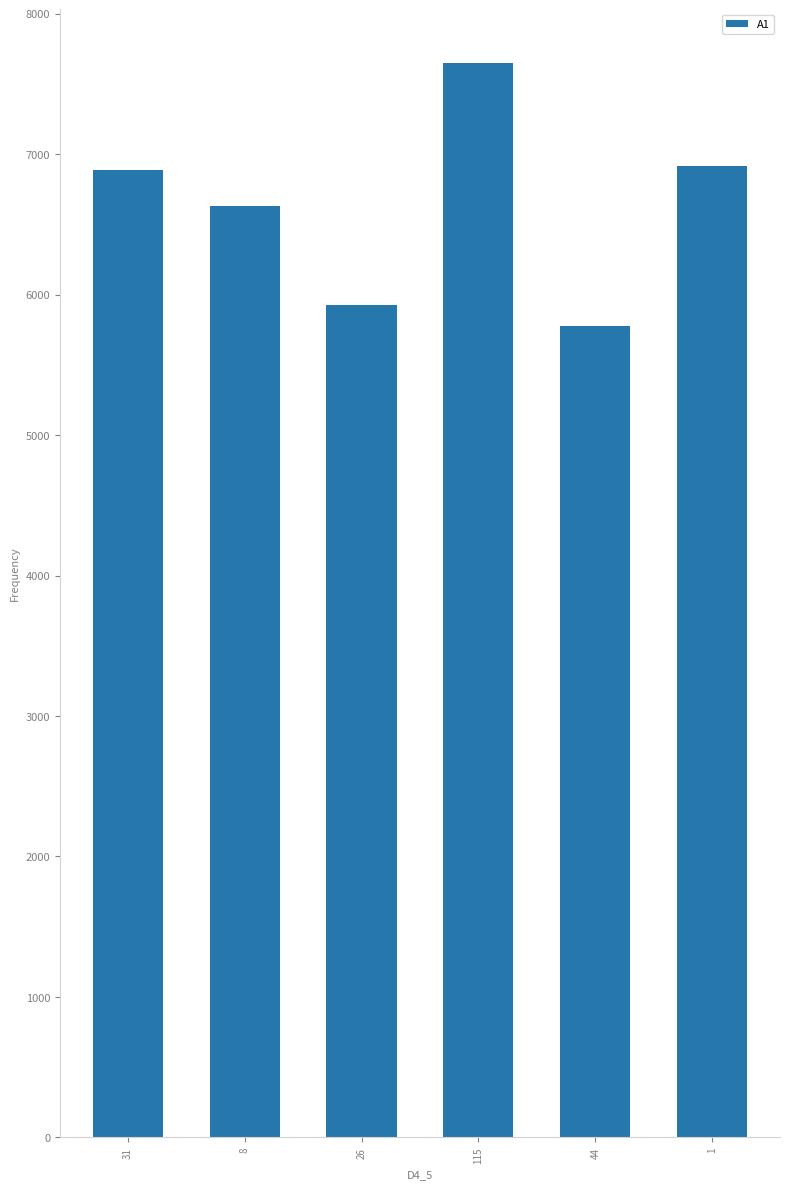

How many bars are there in total?

6